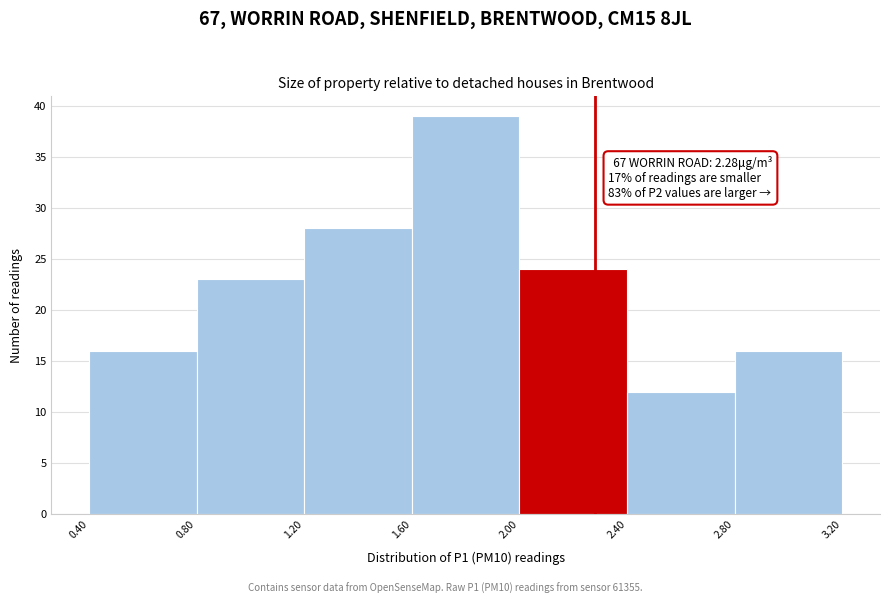

Which range on the x-axis has the tallest bar?

1.60 to 2.00